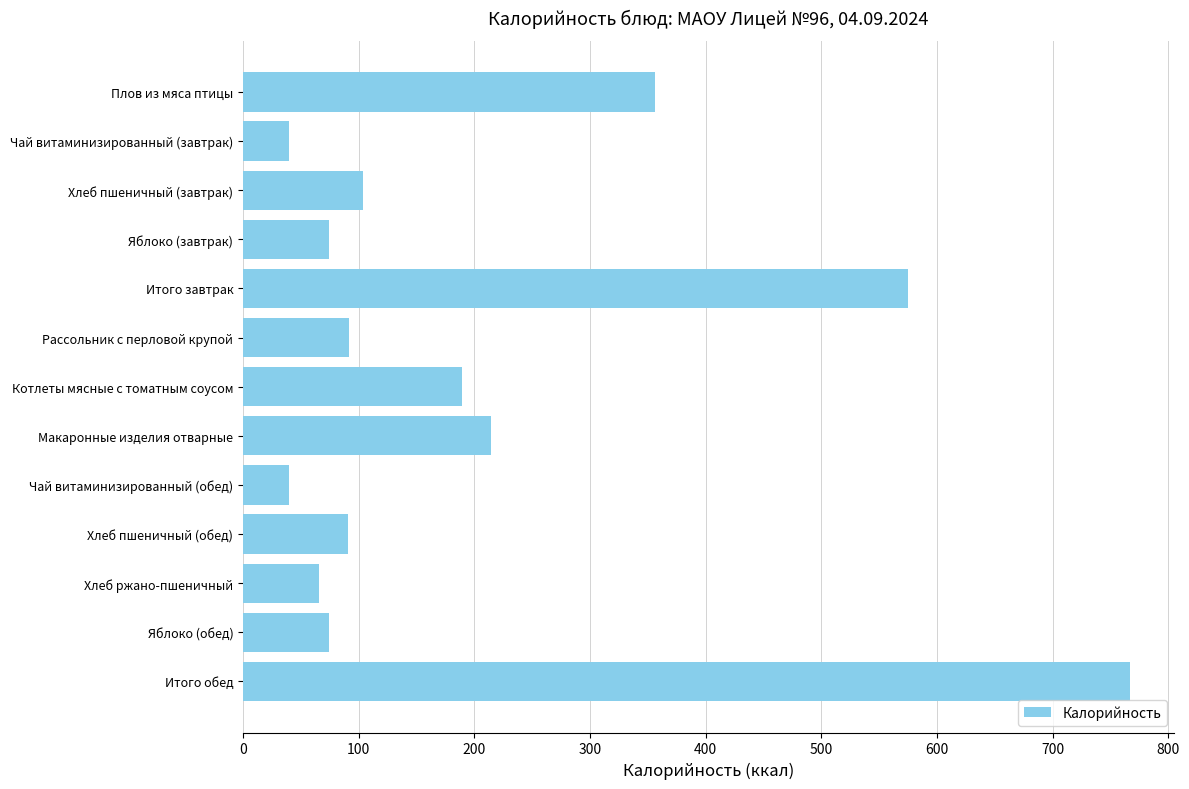

Is it true that the value at Хлеб пшеничный (обед) is 91.0?

True